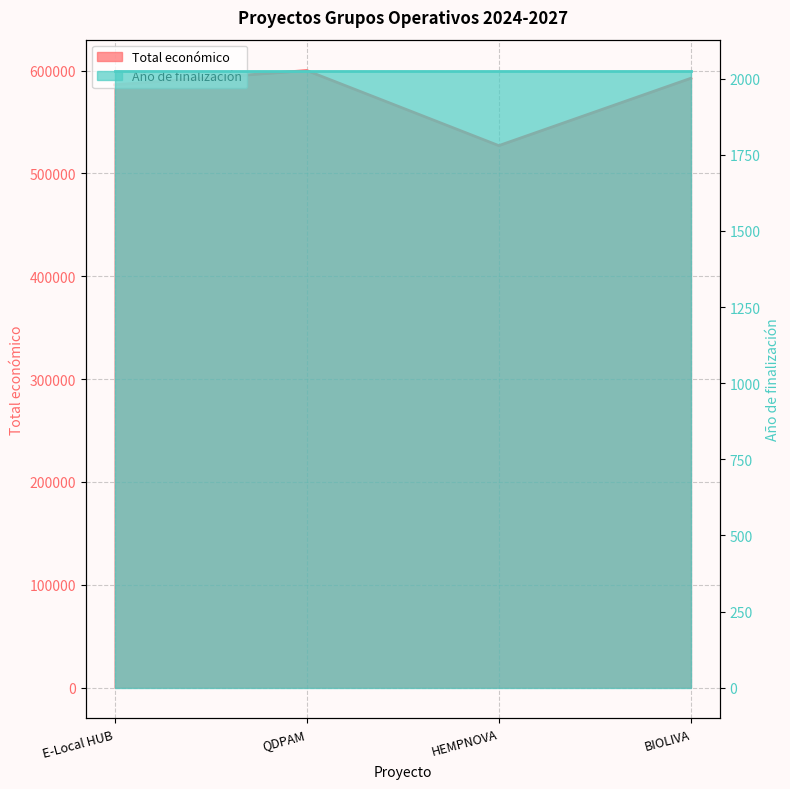

Which label corresponds to the largest value in the chart?

QDPAM